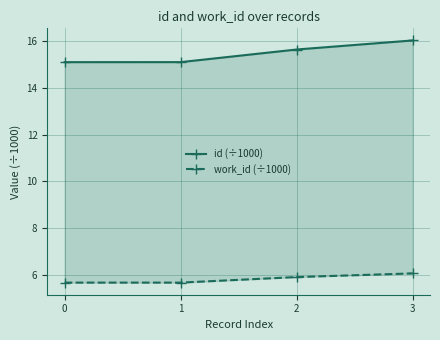

How many series are shown in this chart?

2